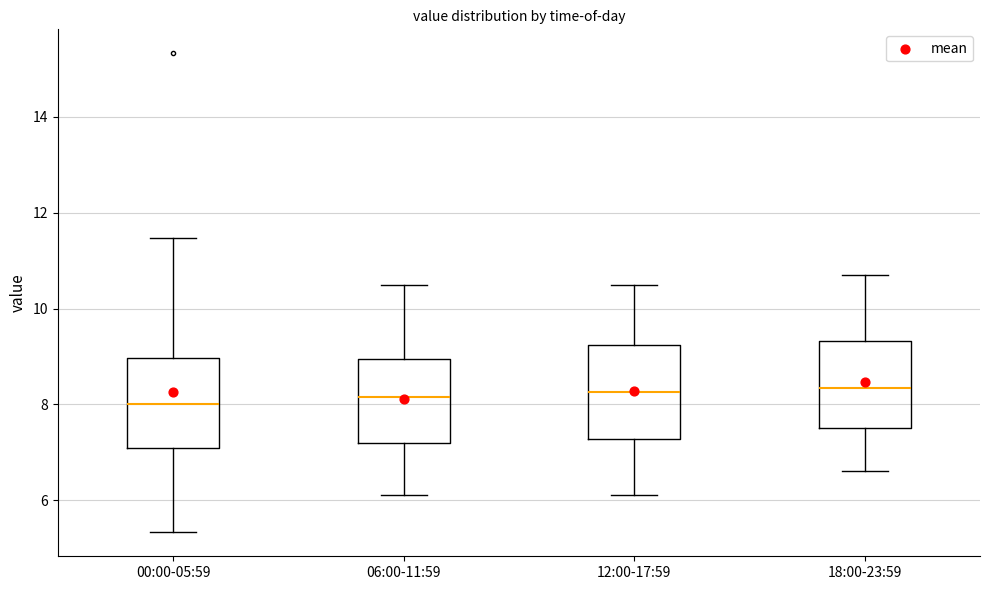

Reading left to right, transcribe this box plot: for each box, give where its median line is, the range the box spans, and where its two whiskers end, as read against the y-axis. The values are not printed on the chart, so give them approximately, as read against the axis.

00:00-05:59: median 8.0, box 7.0 to 9.0, whiskers 5.4 to 11.4
06:00-11:59: median 8.2, box 7.2 to 9.0, whiskers 6.2 to 10.6
12:00-17:59: median 8.2, box 7.2 to 9.2, whiskers 6.2 to 10.6
18:00-23:59: median 8.4, box 7.6 to 9.4, whiskers 6.6 to 10.8